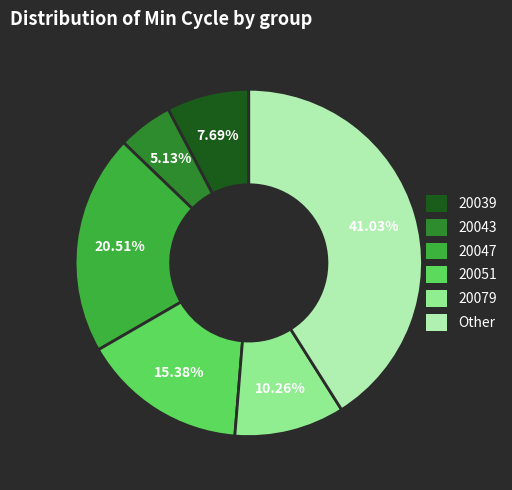

Is there any slice that represents more than half of the pie?

No